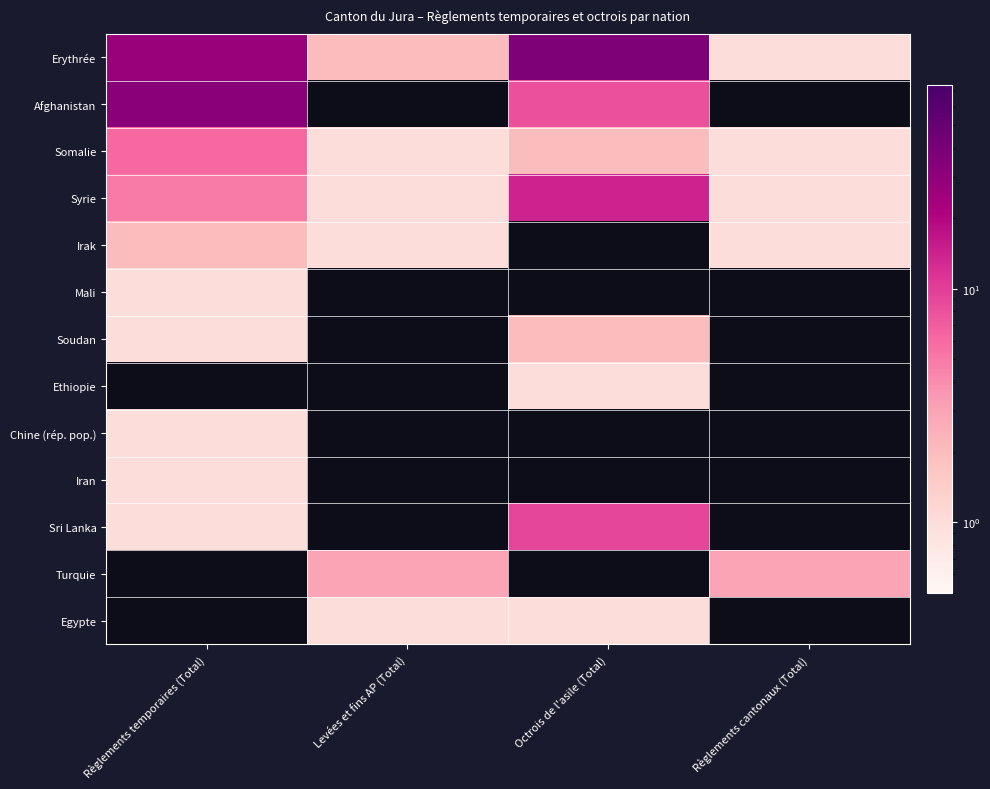

True or false: Chine (rép. pop.) has a value of 0.6 at Règlements temporaires (Total).

False